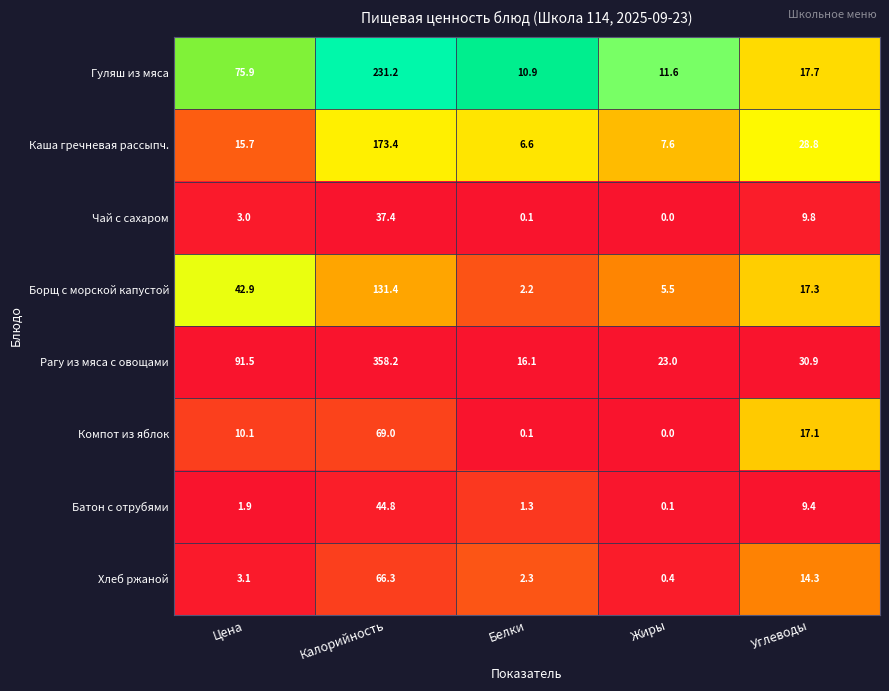

What value does the Чай с сахаром series have at Калорийность?

37.4